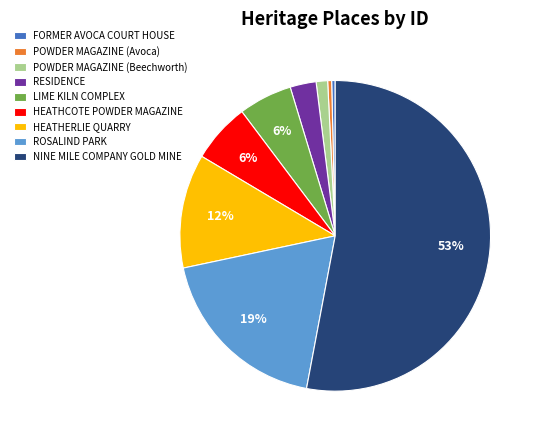

Is the sum of HEATHCOTE POWDER MAGAZINE and HEATHERLIE QUARRY greater than half?

No